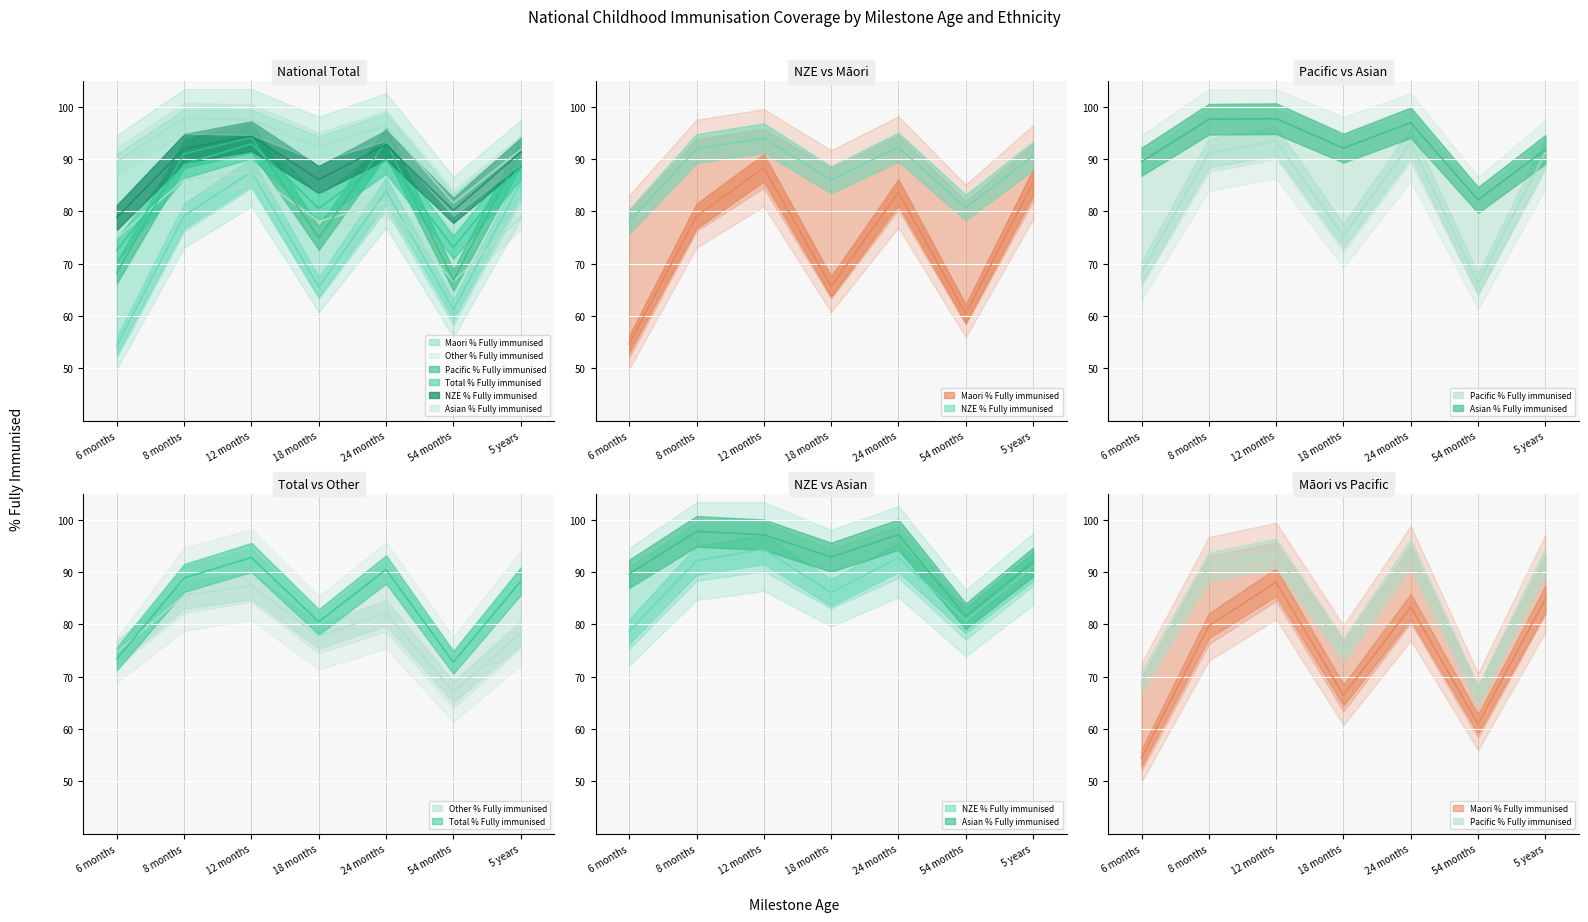

Is the value of NZE % Fully immunised at 6 months greater than the value of Pacific % Fully immunised at 8 months?

No